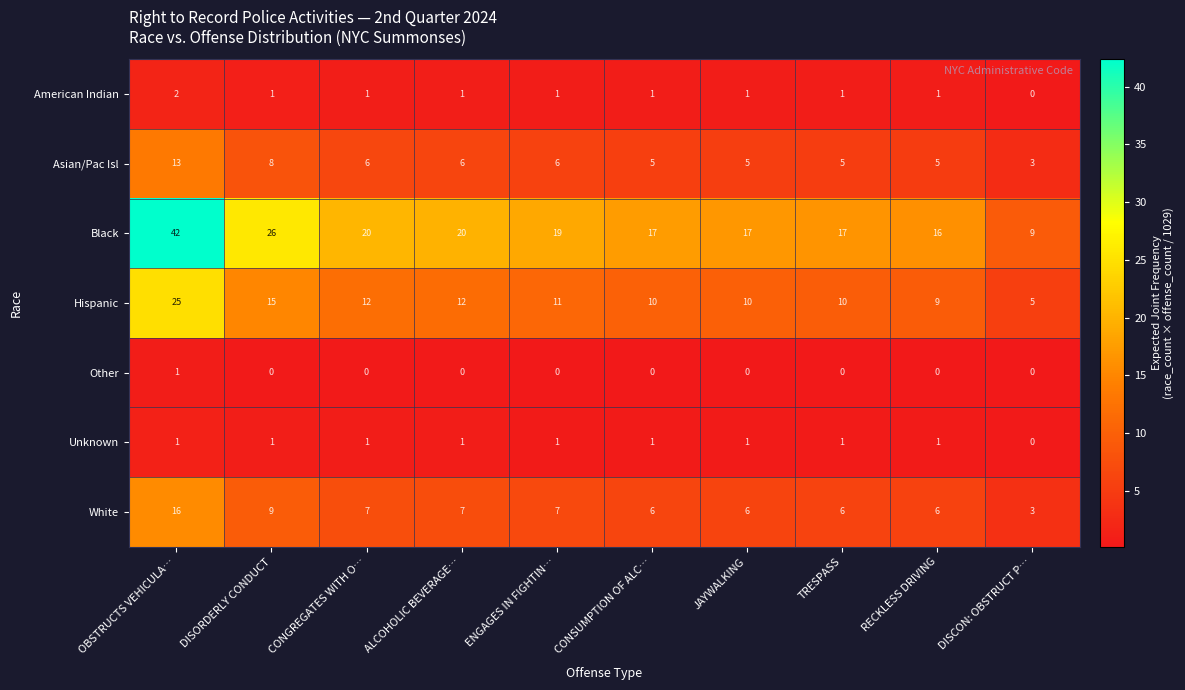

True or false: American Indian has a value of 1 at ENGAGES IN FIGHTIN….

True